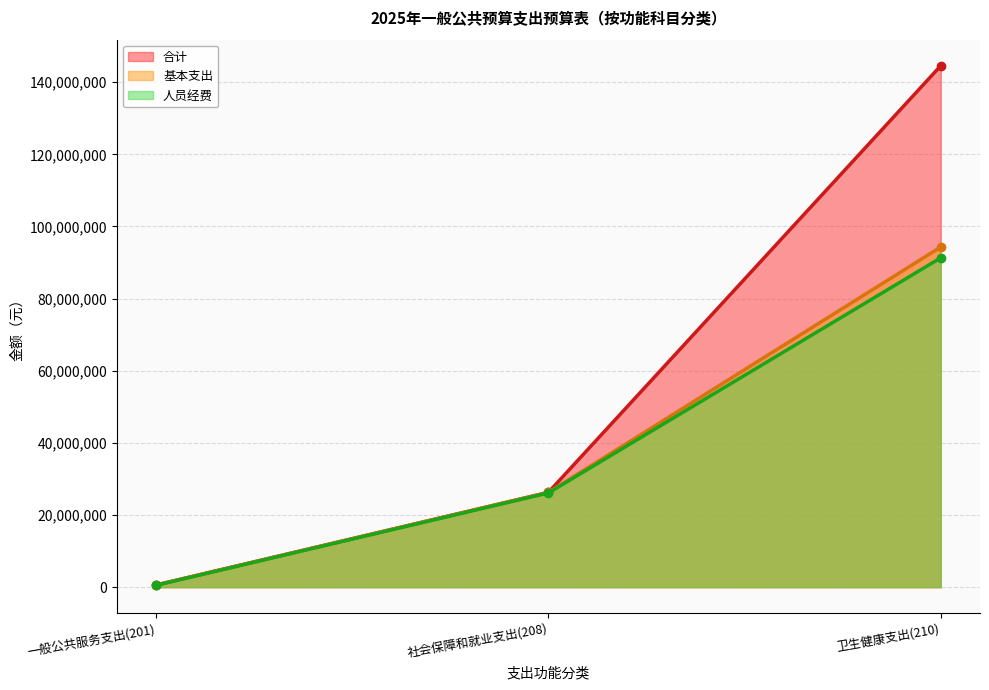

What is the spread (max minus min) of values at 卫生健康支出(210)?

53254456.3